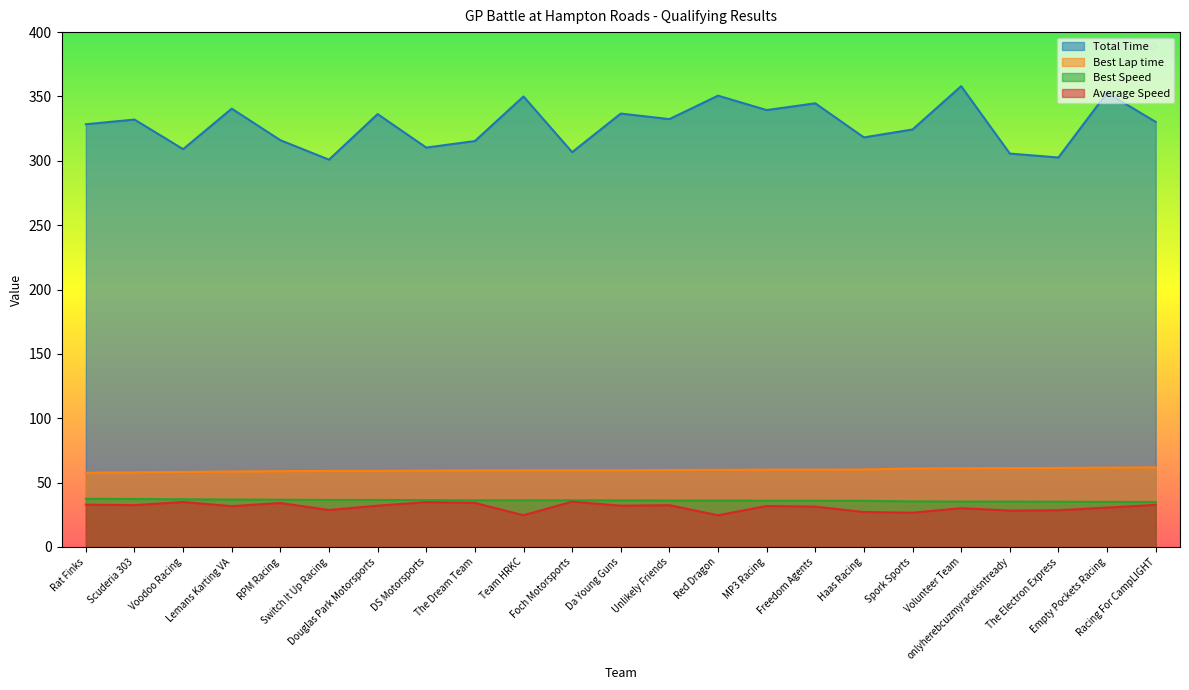

What is the difference between the maximum and minimum values in the Best Speed series?

2.5